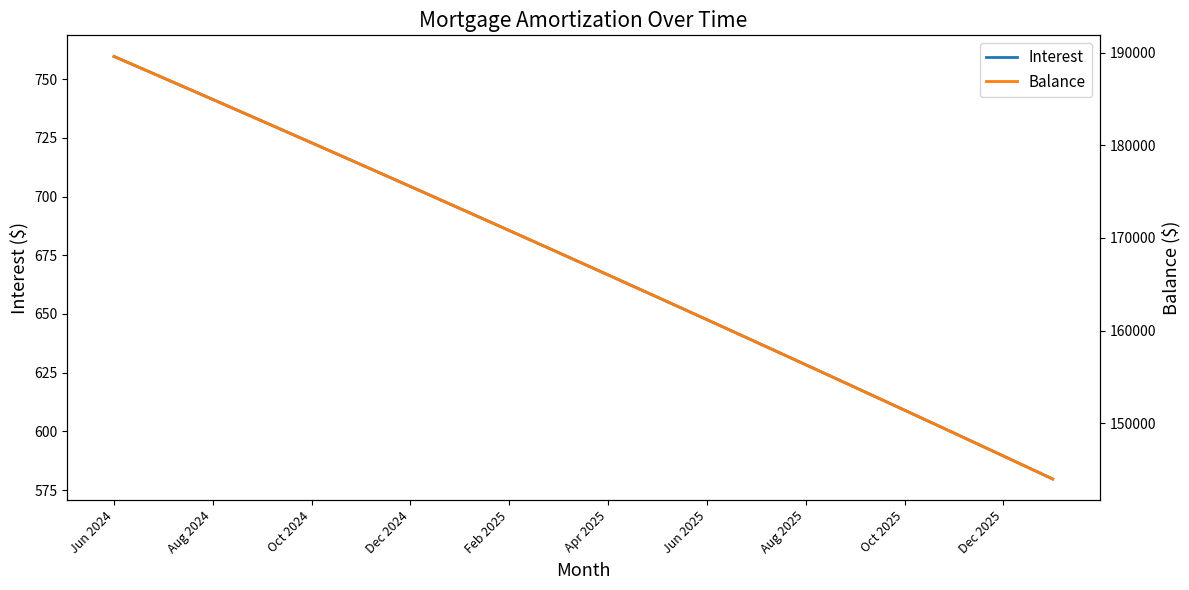

How many data points in Interest are less than 676?

10